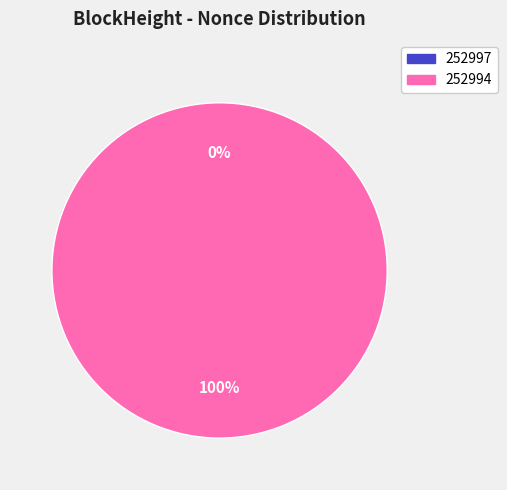

True or false: 252994 accounts for 100% of the total.

True